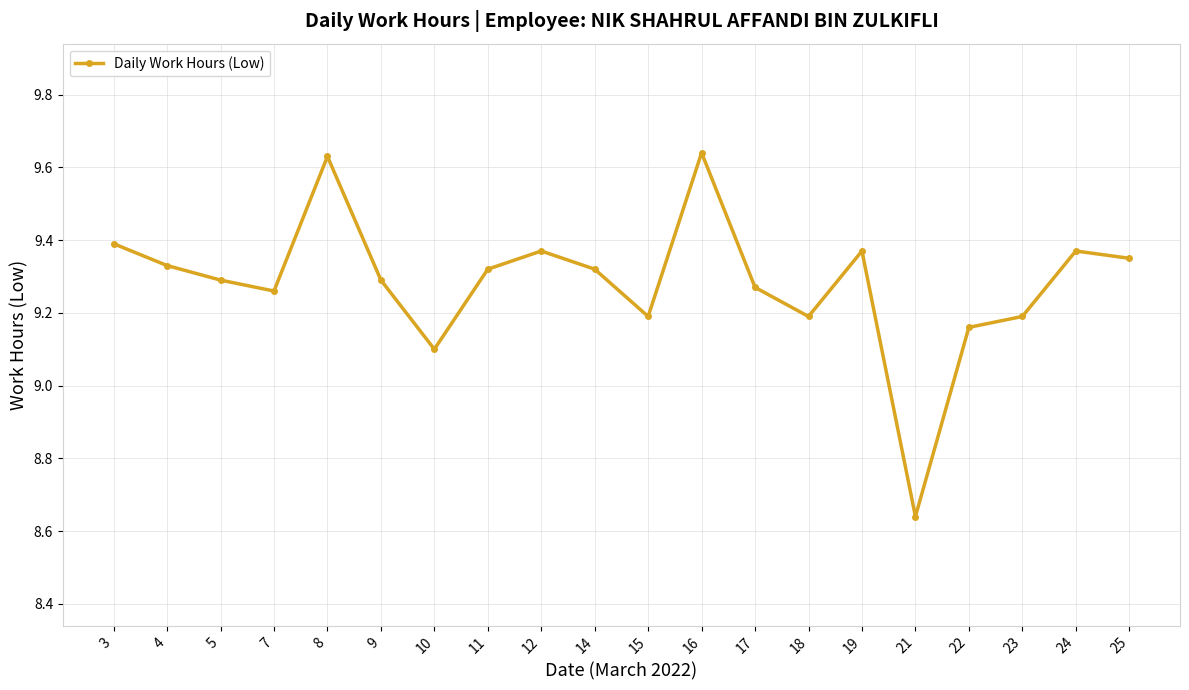

Between 3 and 5, which is larger?

3